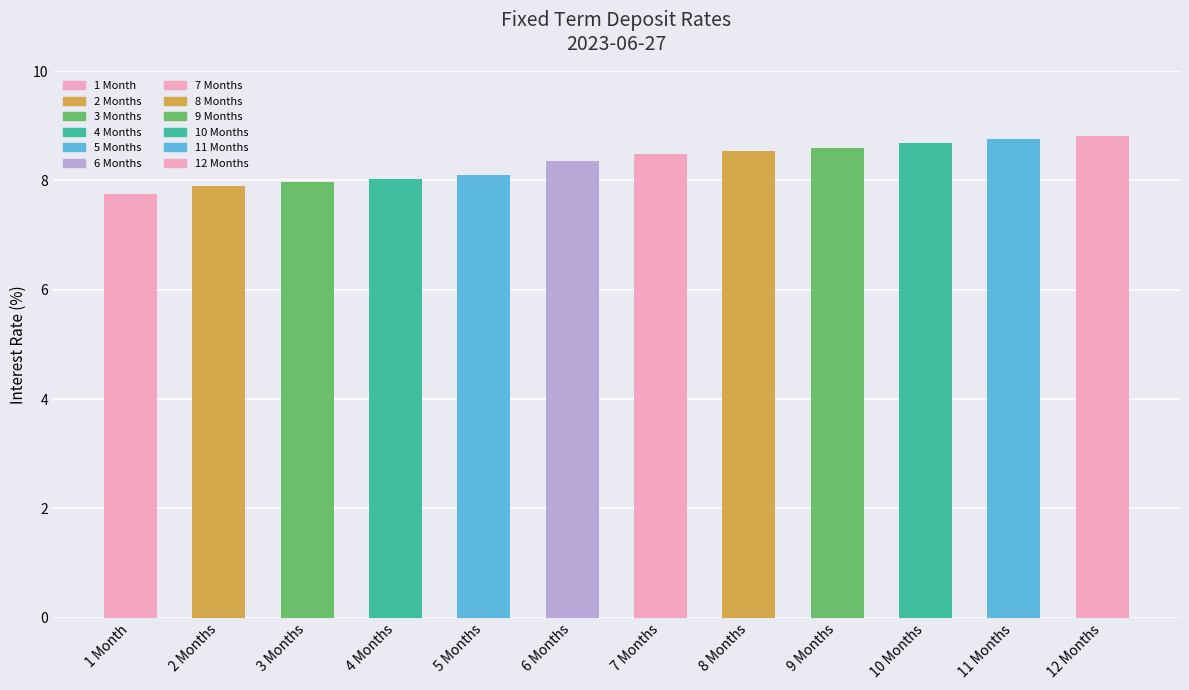

At which category is the sum across all series the highest?

12 Months